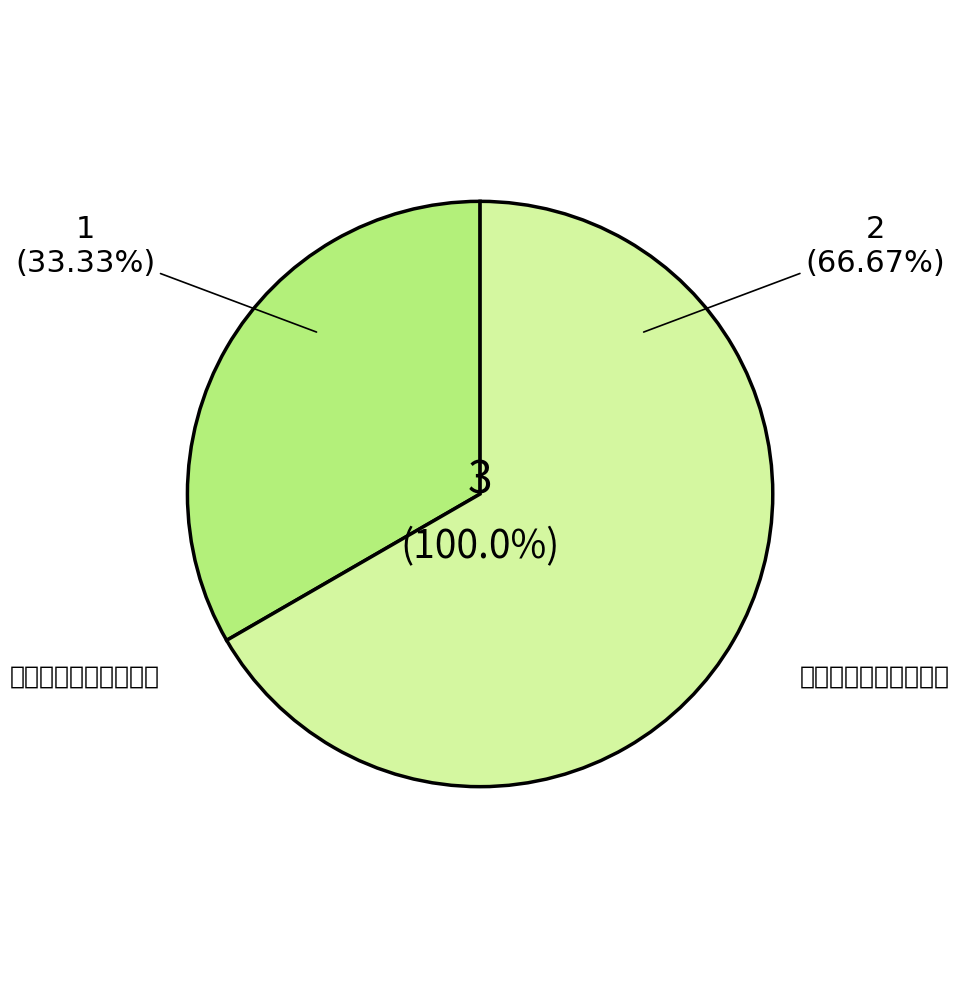

What is the smallest slice in the pie chart?

体育设施设备维护保养